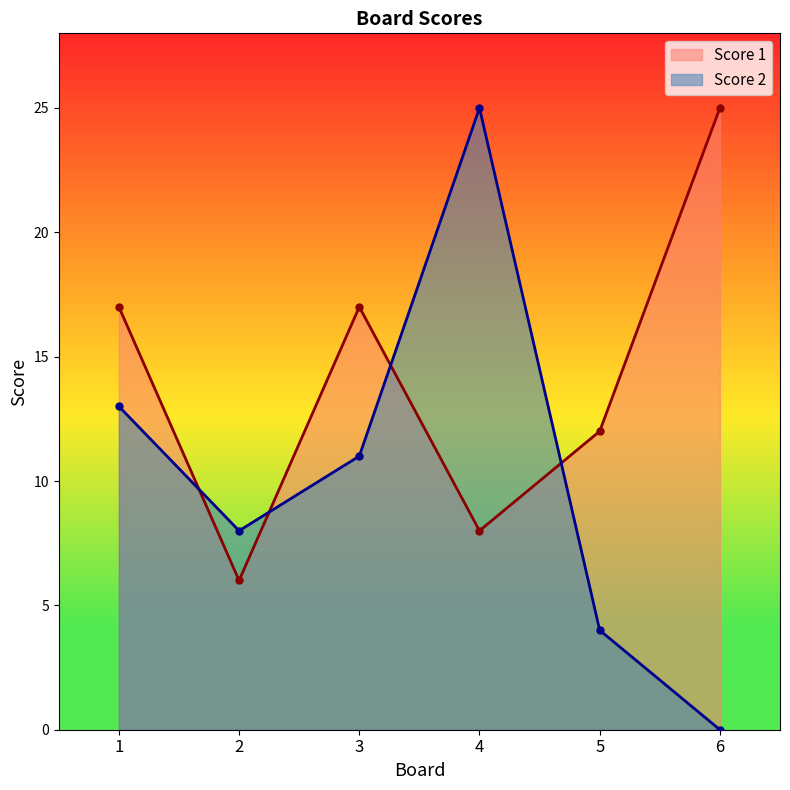

How many times do Score 1 and Score 2 cross each other?

4